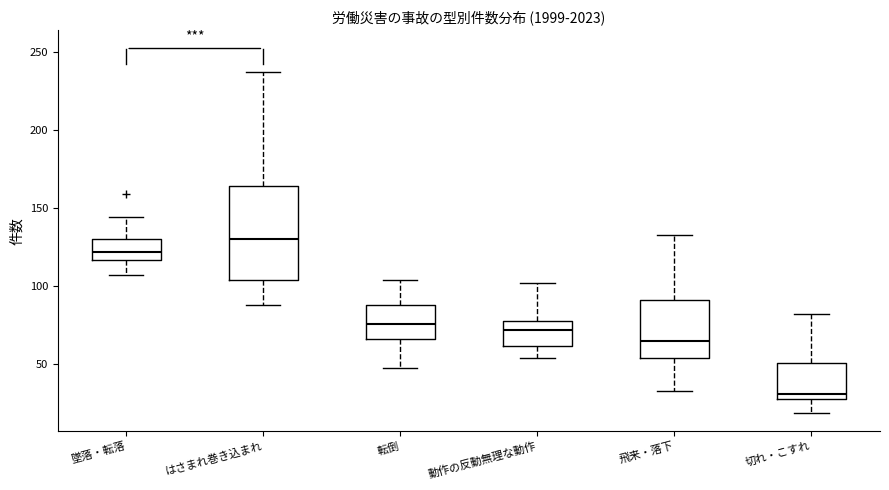

Comparing the boxes themselves (not the whiskers), which one is the tallest?

はさまれ巻き込まれ